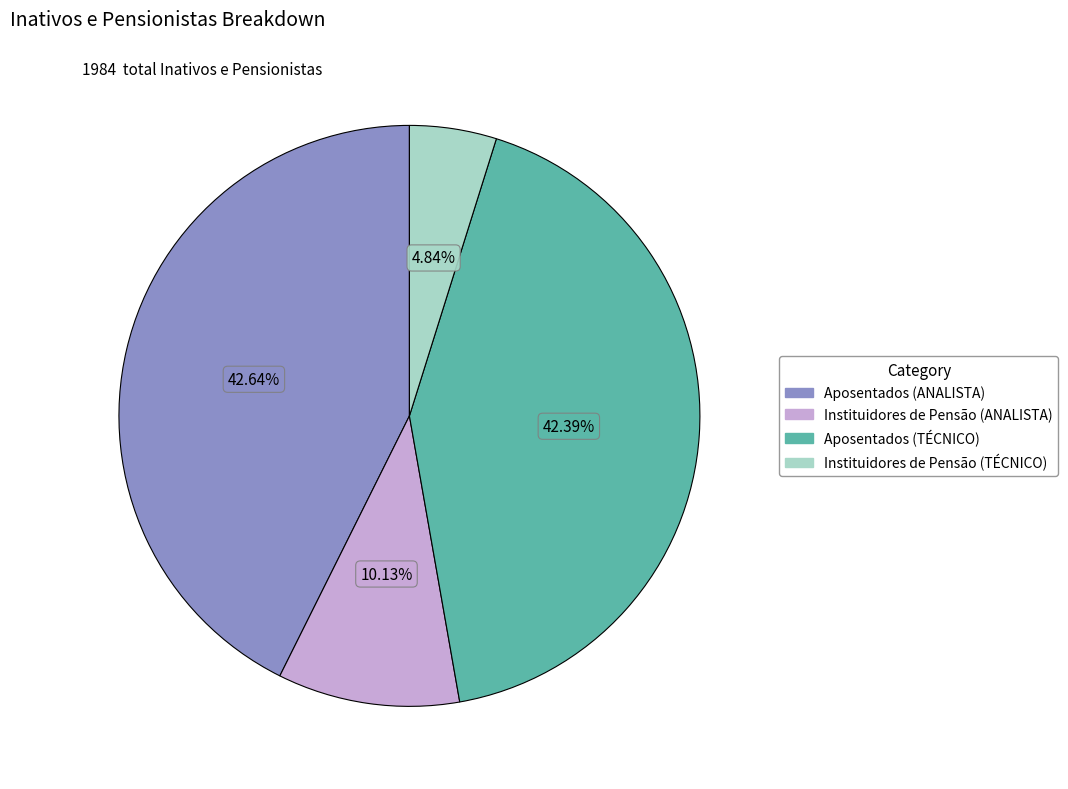

What is the ratio of the value at Aposentados (ANALISTA) to the value at Aposentados (TÉCNICO)?

1.0